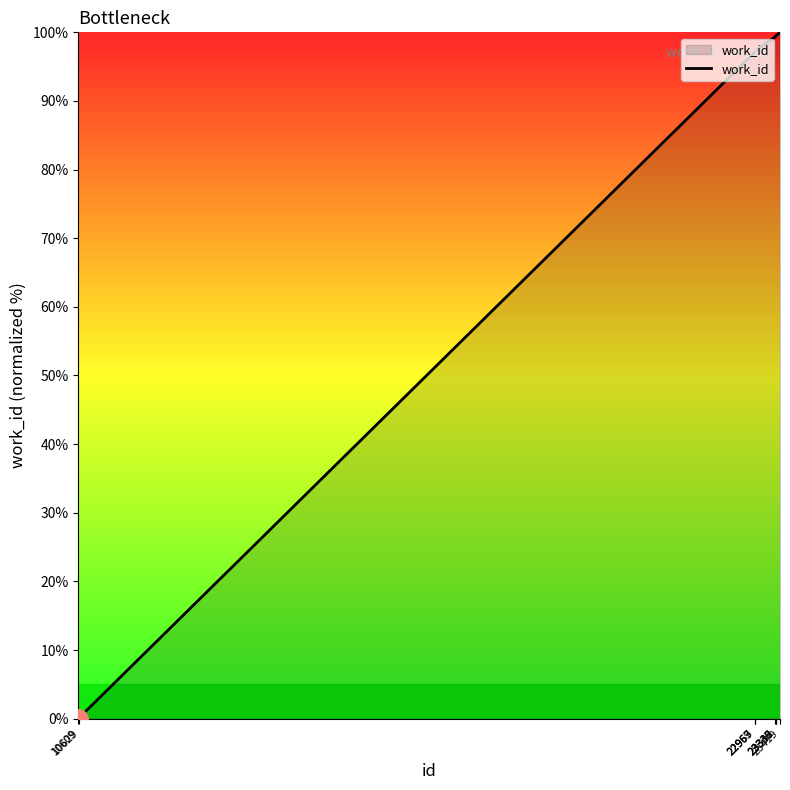

What is the greatest value displayed?

100.0